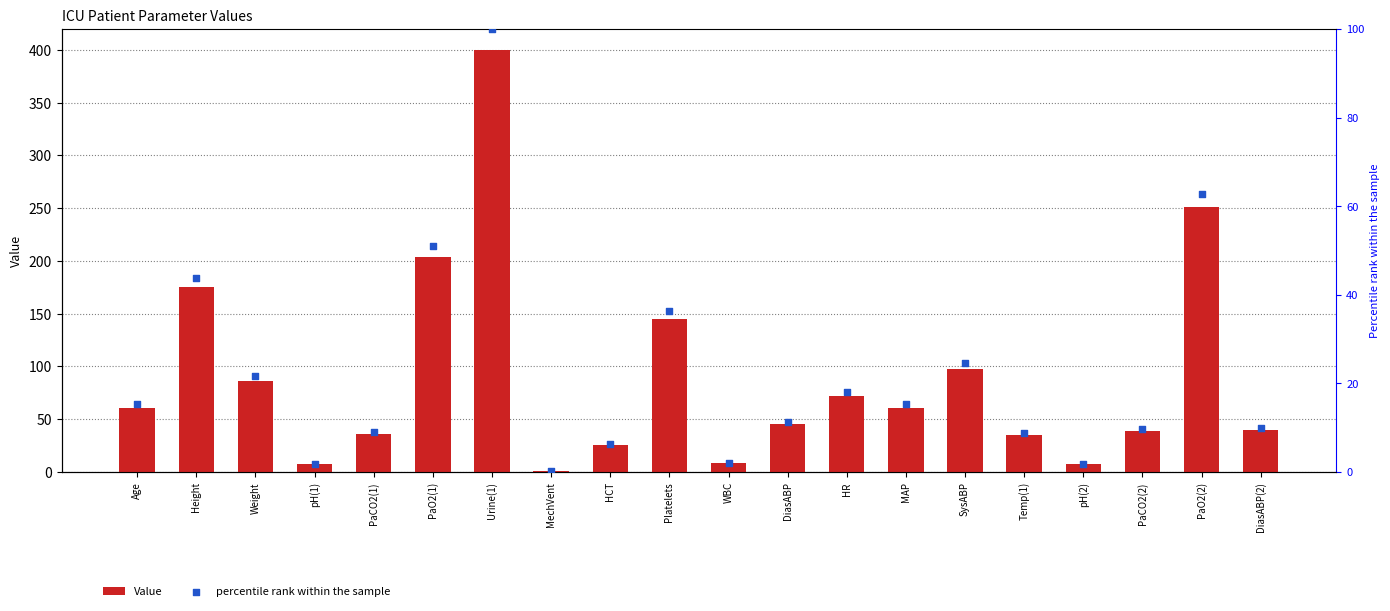

Which series has the widest spread of Y values?

Value